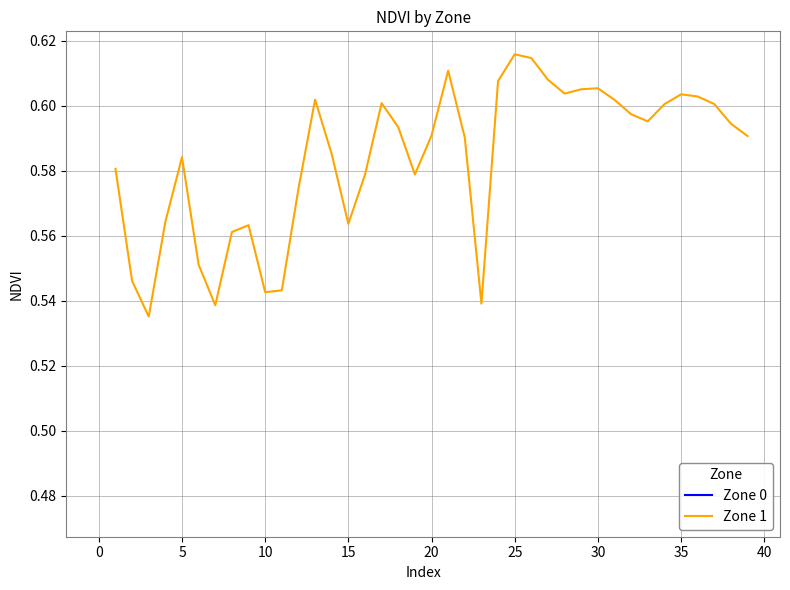

What is the smallest value displayed?

0.5